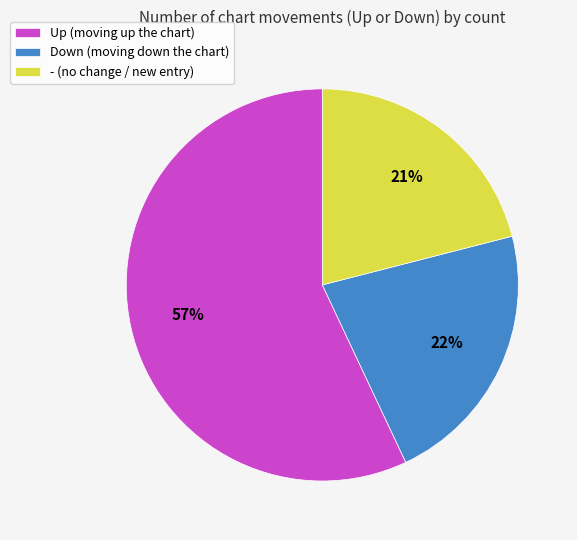

Rank the categories by value from lowest to highest.

- (no change / new entry), Down (moving down the chart), Up (moving up the chart)